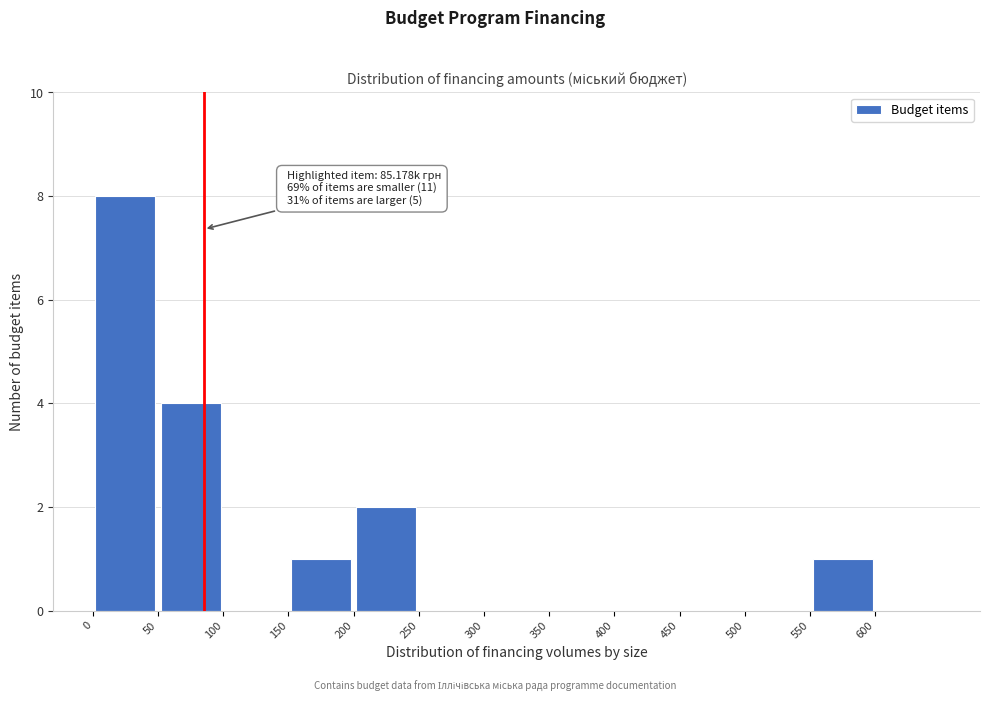

Which range on the x-axis has the tallest bar?

0 to 50